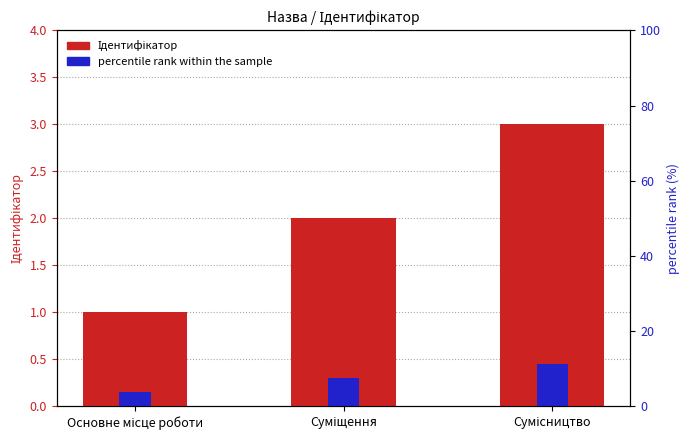

What is the sum of the Ідентифікатор values at Основне місце роботи and Суміщення?

3.0